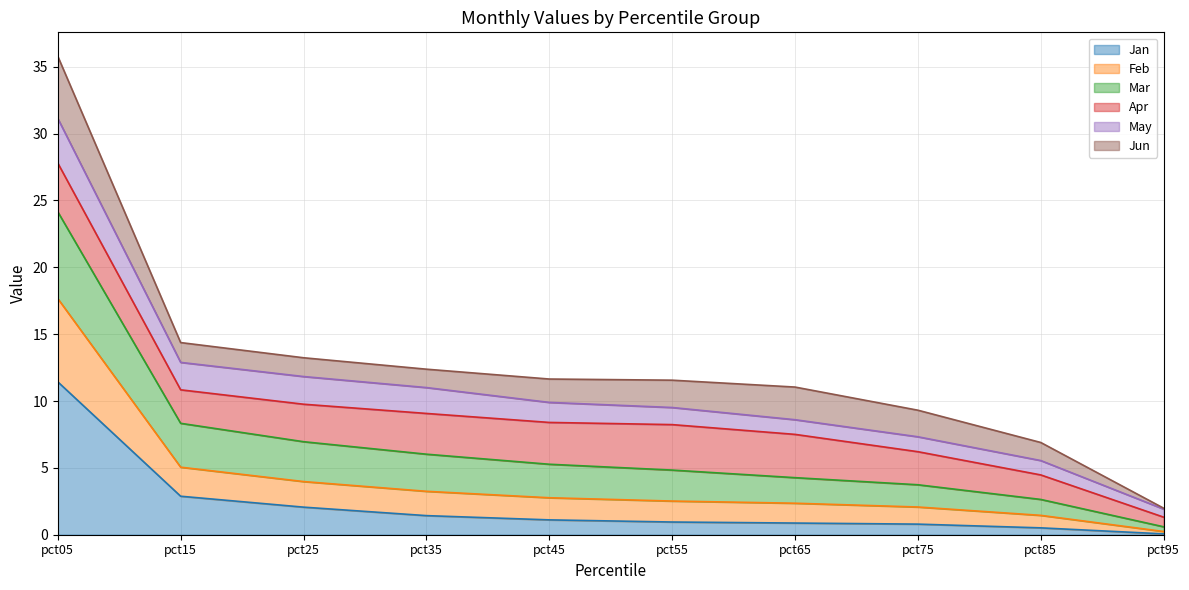

True or false: Jan has more than 2 interior local peaks.

False